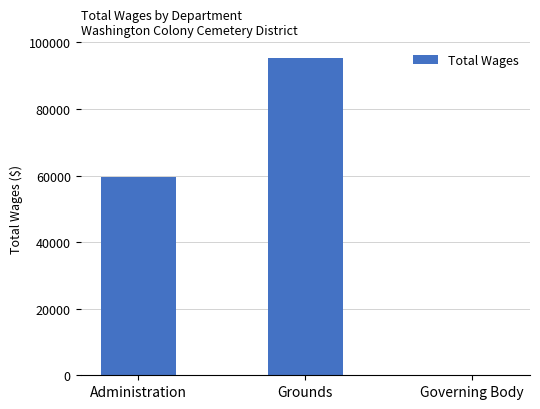

How many values are above zero?

2